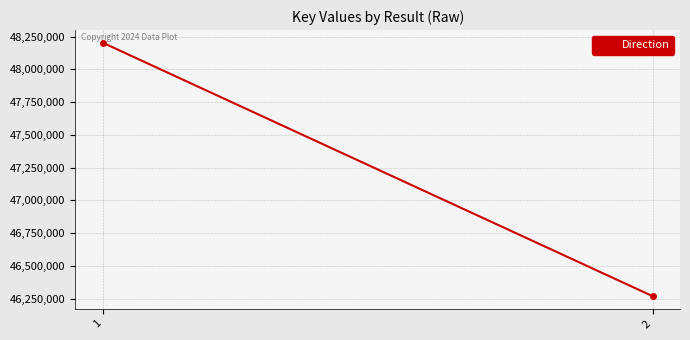

What is the sum of the values at 1 and 2?

94472481